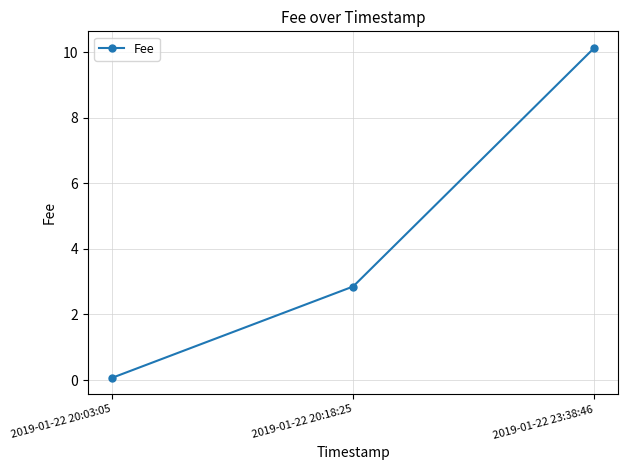

List the labels in order of value, smallest first.

2019-01-22 20:03:05, 2019-01-22 20:18:25, 2019-01-22 23:38:46